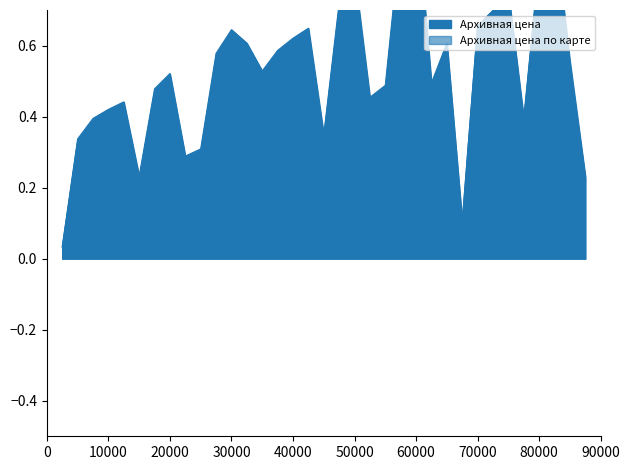

Which has a higher value, 21 or 25?

25